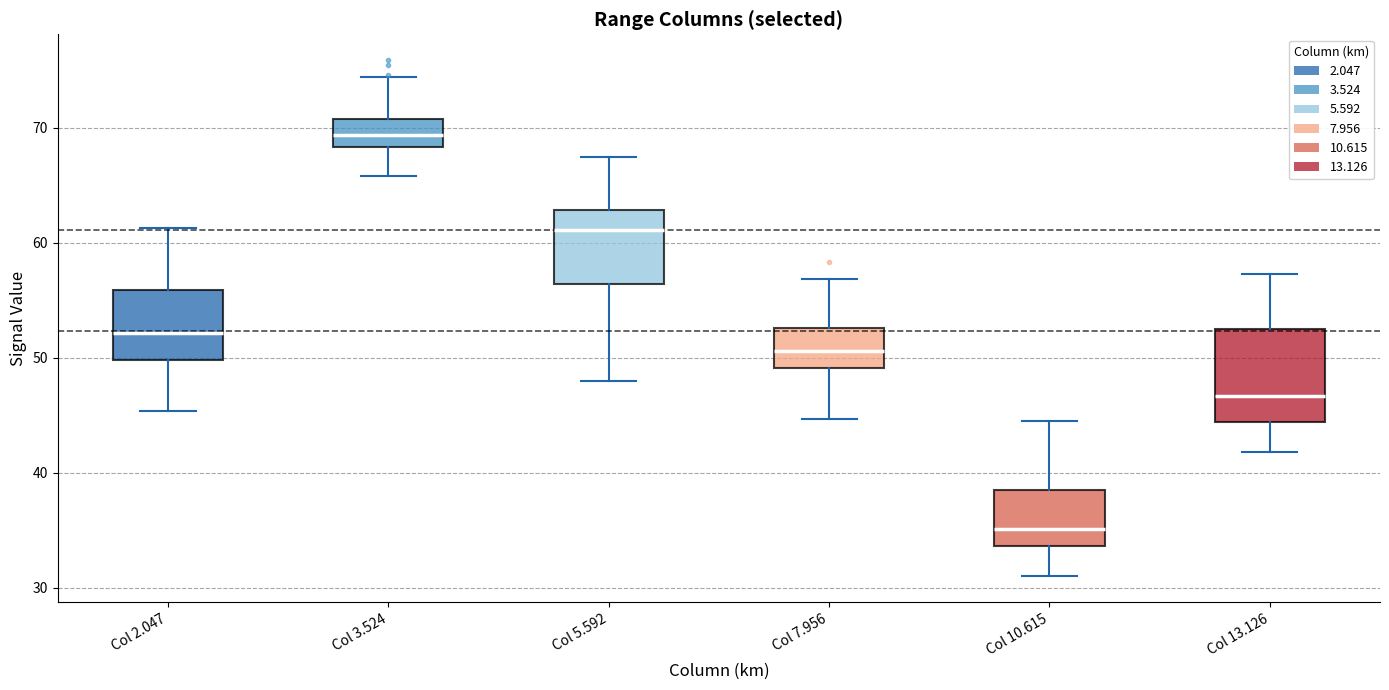

Reading left to right, transcribe this box plot: for each box, give where its median line is, the range the box spans, and where its two whiskers end, as read against the y-axis. The values are not printed on the chart, so give them approximately, as read against the axis.

Col 2.047: median 52, box 50 to 56, whiskers 45 to 61
Col 3.524: median 69, box 68 to 71, whiskers 66 to 74
Col 5.592: median 61, box 56 to 63, whiskers 48 to 68
Col 7.956: median 51, box 49 to 53, whiskers 45 to 57
Col 10.615: median 35, box 34 to 39, whiskers 31 to 45
Col 13.126: median 47, box 44 to 53, whiskers 42 to 57